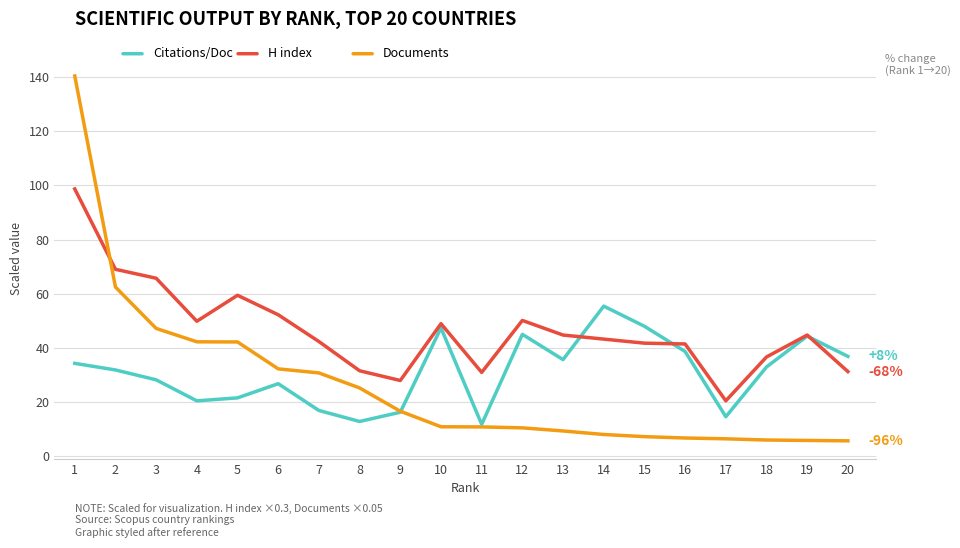

What is the difference between the highest and lowest values at 2?

37.2